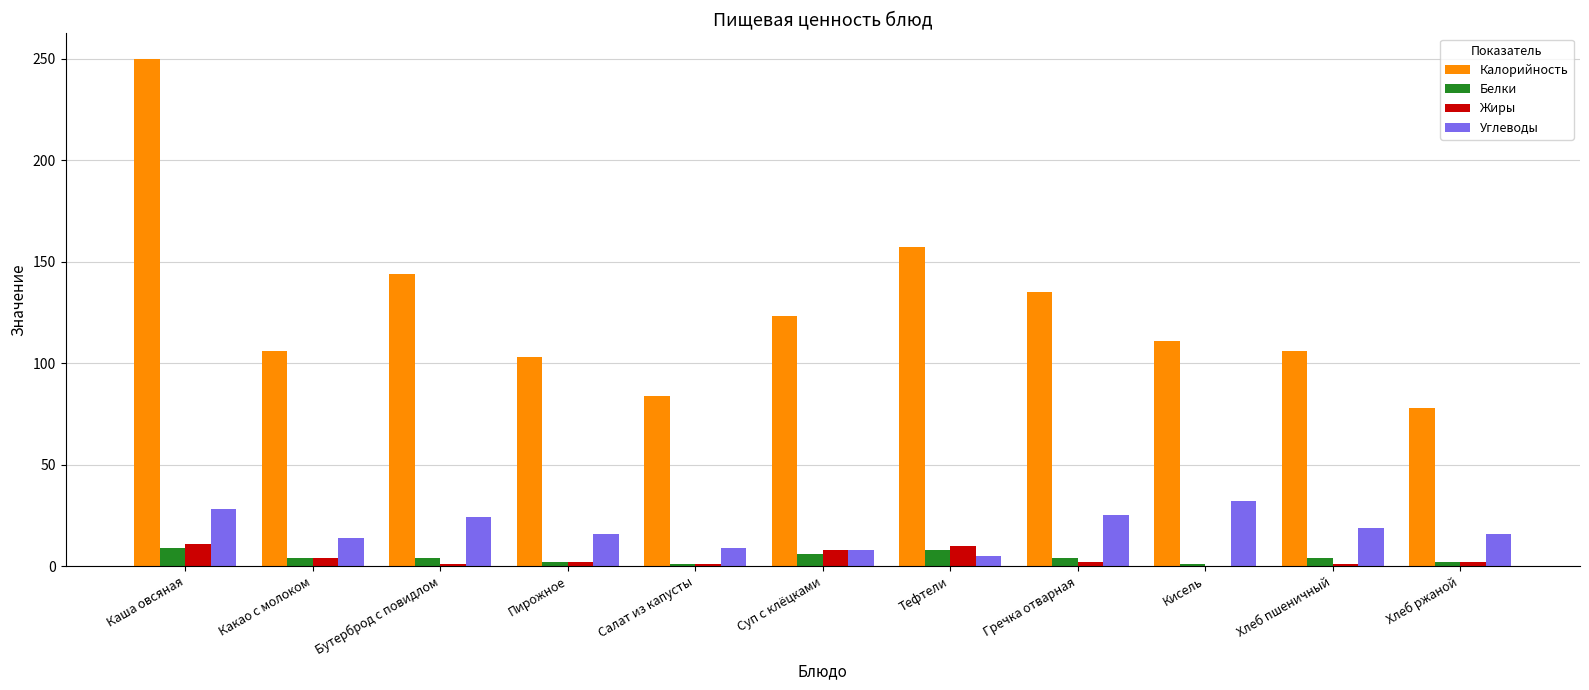

Which series changed the most between Каша овсяная and Какао с молоком?

Калорийность